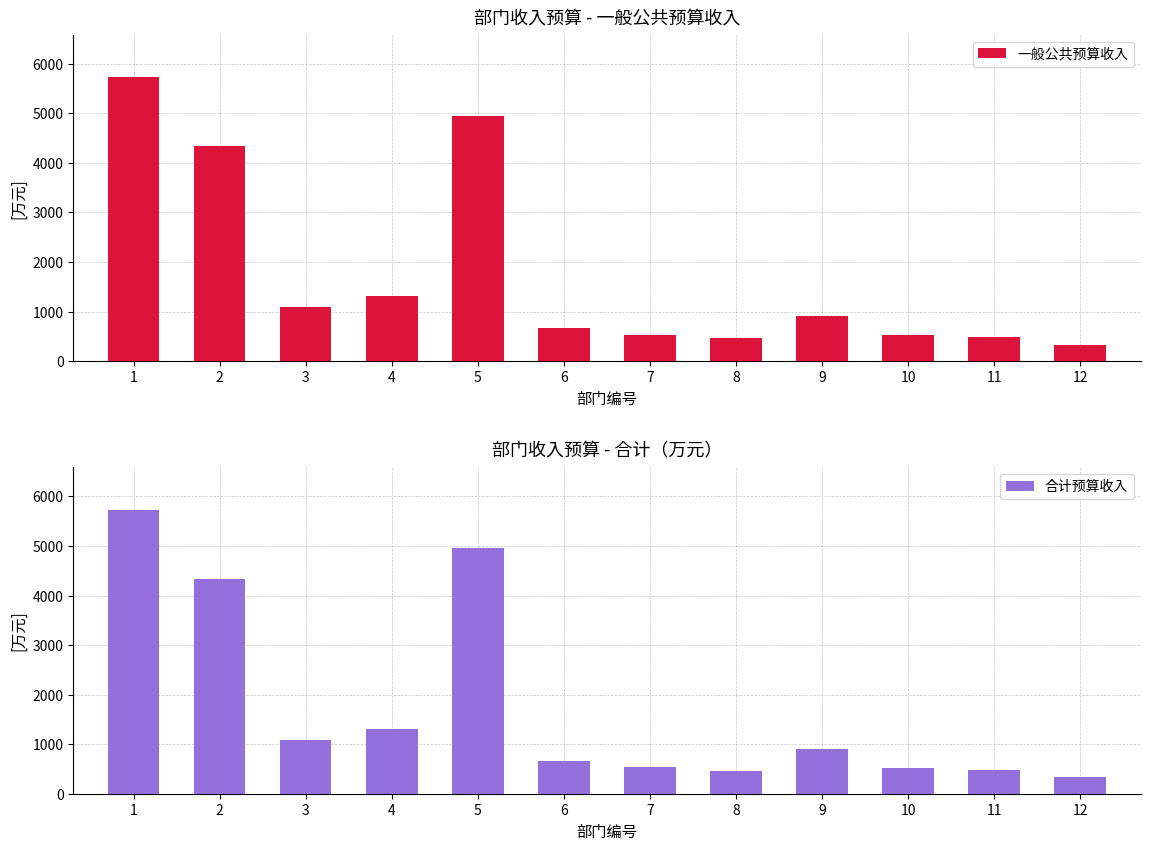

What is the minimum value for 合计预算收入?

334.0